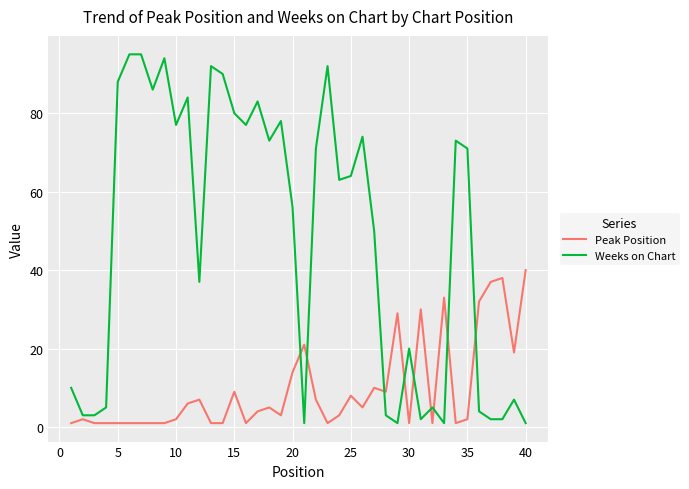

What is the sum of all Peak Position values?

390